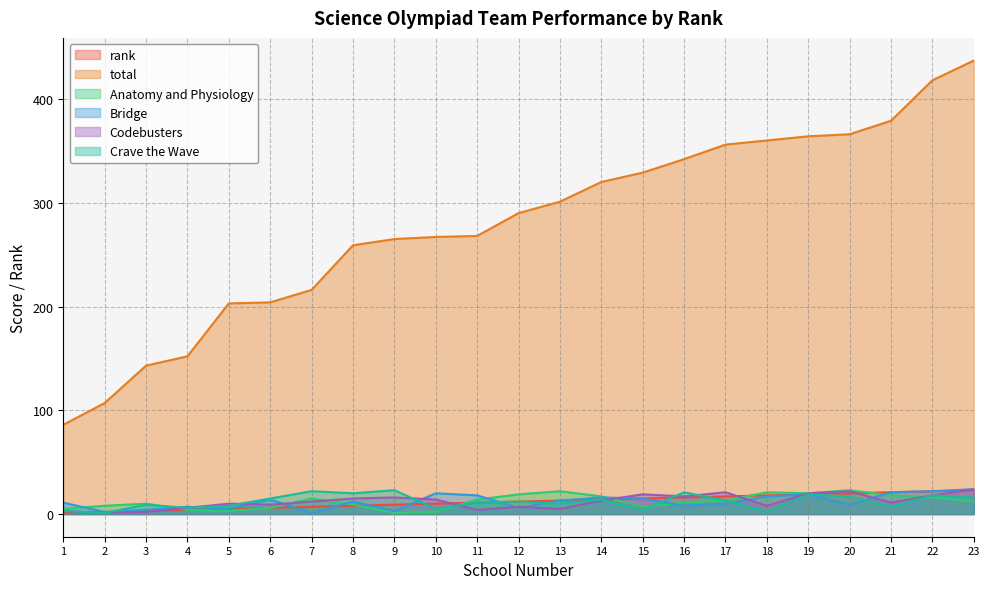

How many lines are shown in the chart?

6